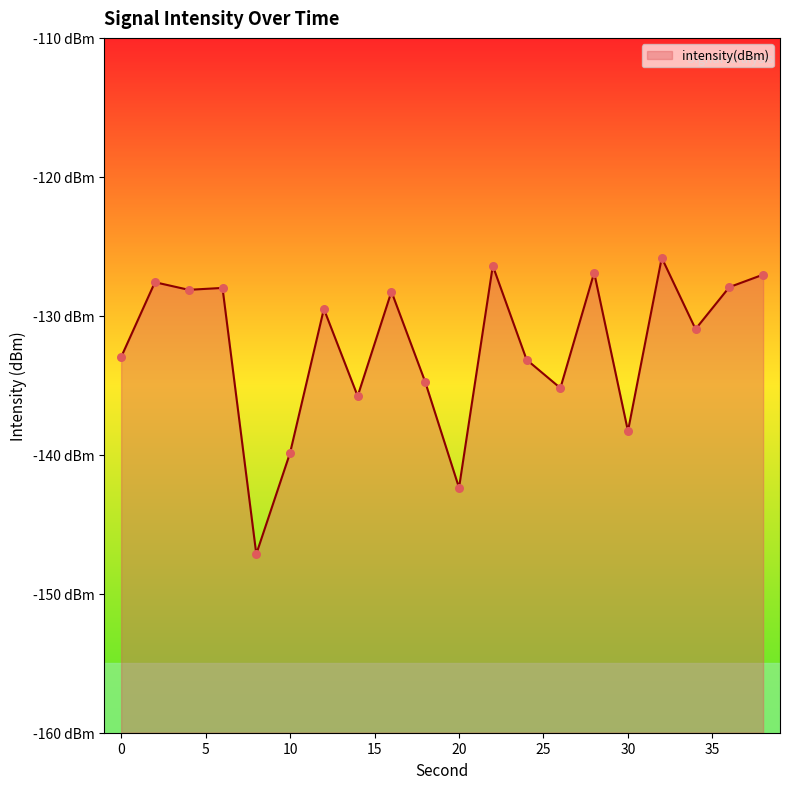

What is the change in value from 30 to 38?

+11.3